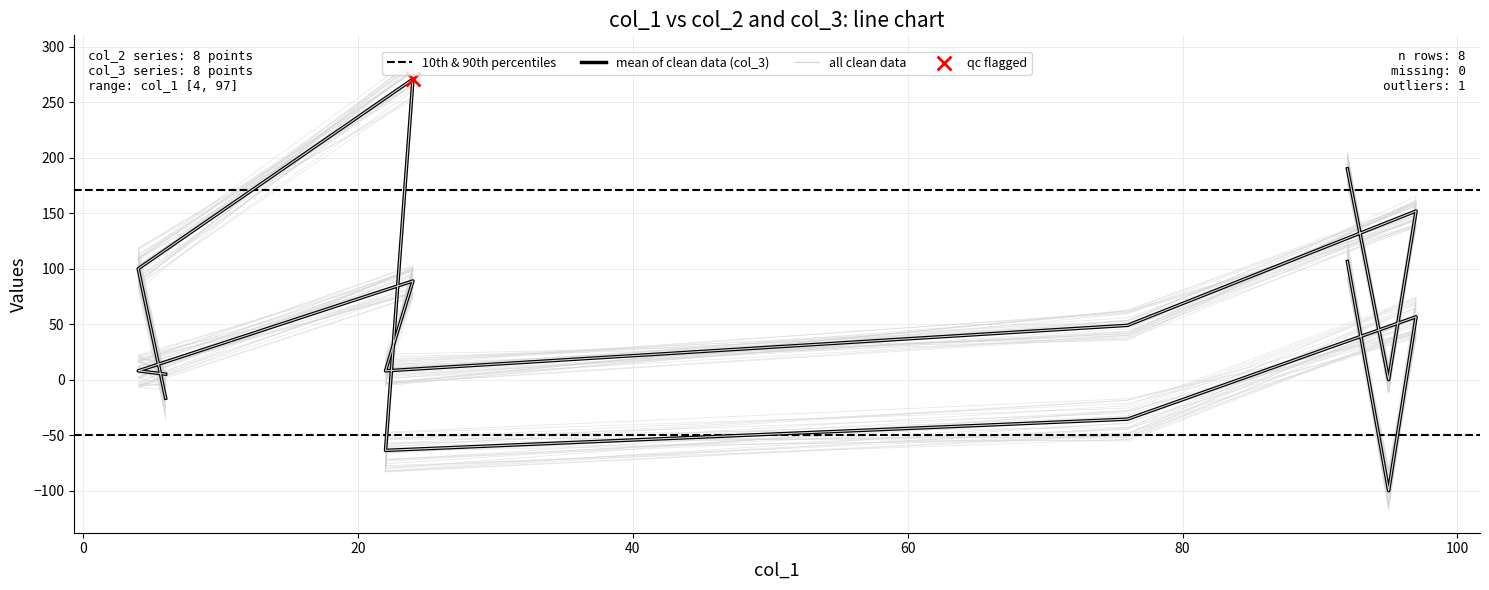

Which series contains the highest Y value?

col_3